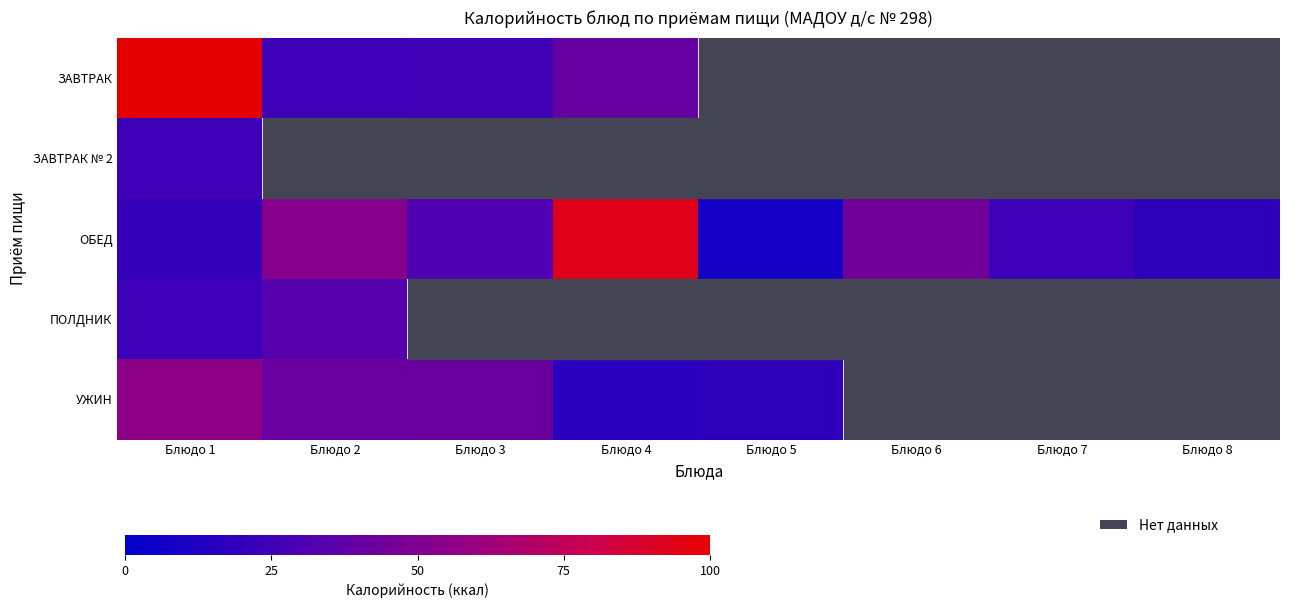

What is the highest value of the ОБЕД series?

93.5